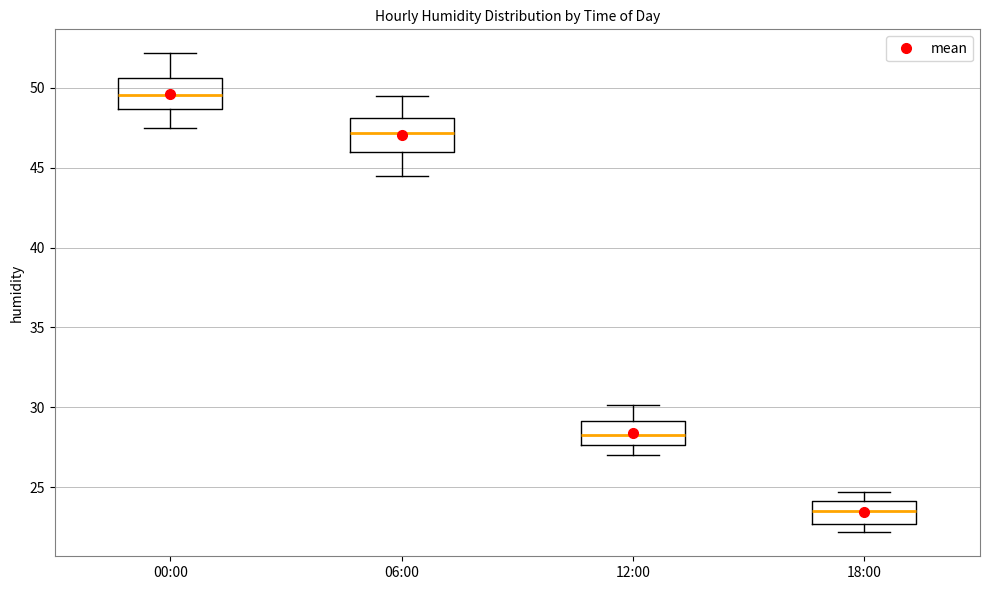

Reading left to right, transcribe this box plot: for each box, give where its median line is, the range the box spans, and where its two whiskers end, as read against the y-axis. The values are not printed on the chart, so give them approximately, as read against the axis.

00:00: median 49.5, box 48.5 to 50.5, whiskers 47.5 to 52.0
06:00: median 47.0, box 46.0 to 48.0, whiskers 44.5 to 49.5
12:00: median 28.5, box 27.5 to 29.0, whiskers 27.0 to 30.0
18:00: median 23.5, box 22.5 to 24.0, whiskers 22.0 to 24.5